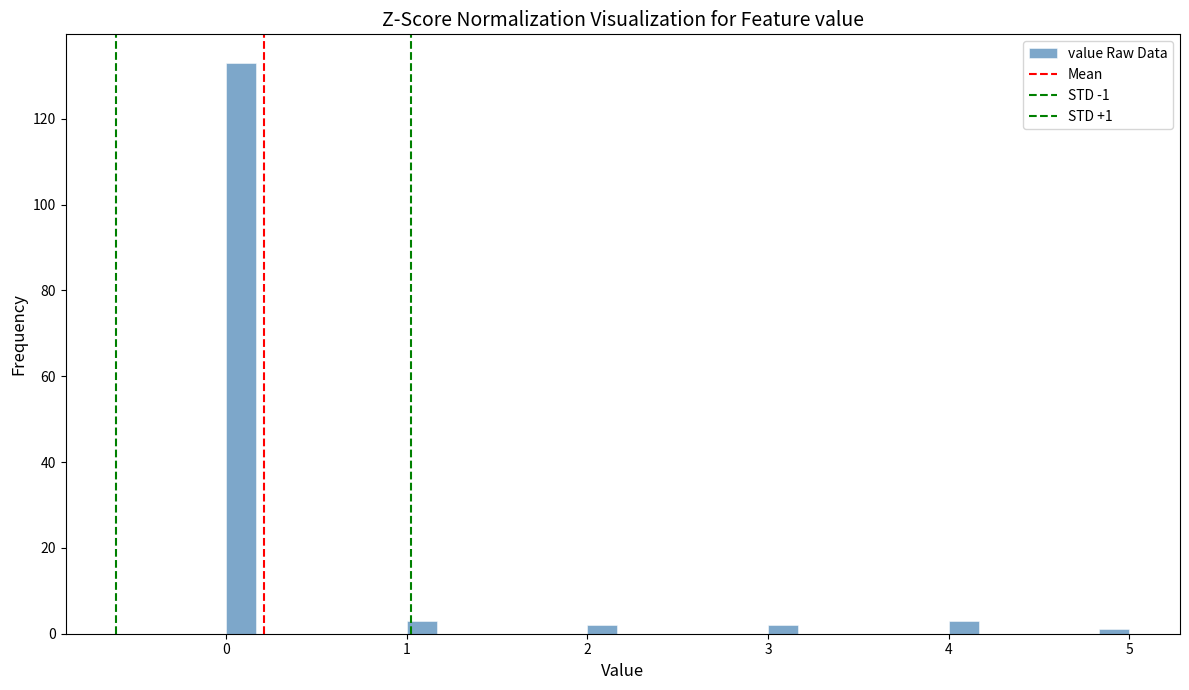

Around what value on the x-axis is the tallest bar? Give the approximate position of its centre, as read against the axis.

0.1